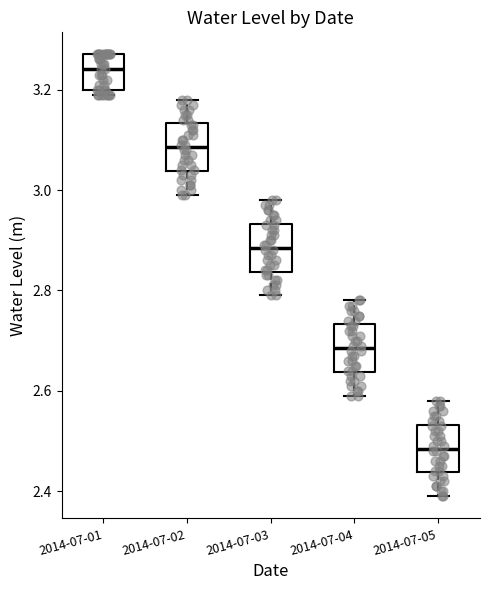

Reading left to right, read every box against the y-axis: the position of its median line, the range the box covers, and the ends of its whiskers. The values are not printed on the chart, so give them approximately, as read against the axis.

2014-07-01: median 3.24, box 3.20 to 3.28, whiskers 3.20 (just below the box's lower edge) to 3.28
2014-07-02: median 3.08, box 3.04 to 3.14, whiskers 3.00 to 3.18
2014-07-03: median 2.88, box 2.84 to 2.94, whiskers 2.80 to 2.98
2014-07-04: median 2.68, box 2.64 to 2.74, whiskers 2.60 to 2.78
2014-07-05: median 2.48, box 2.44 to 2.54, whiskers 2.40 to 2.58